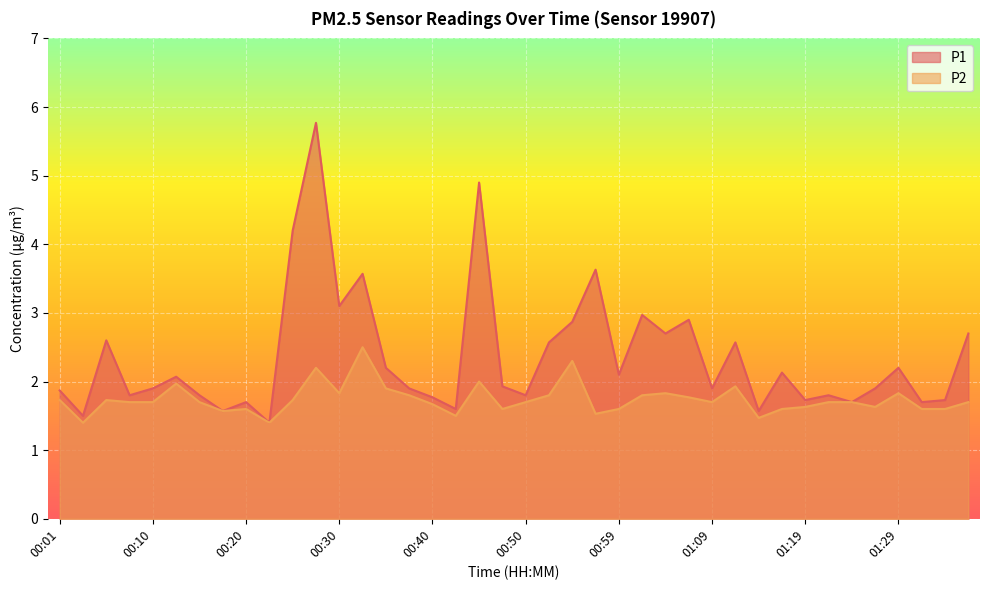

How many data points does each series have?

40